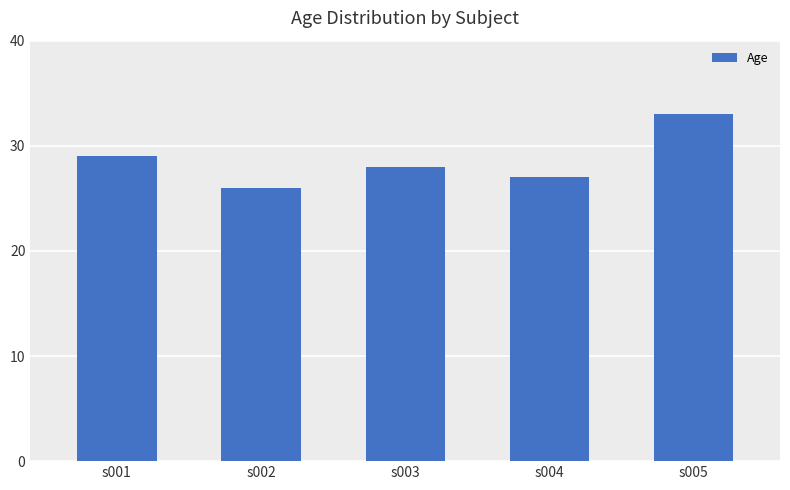

How many bars are there in total?

5